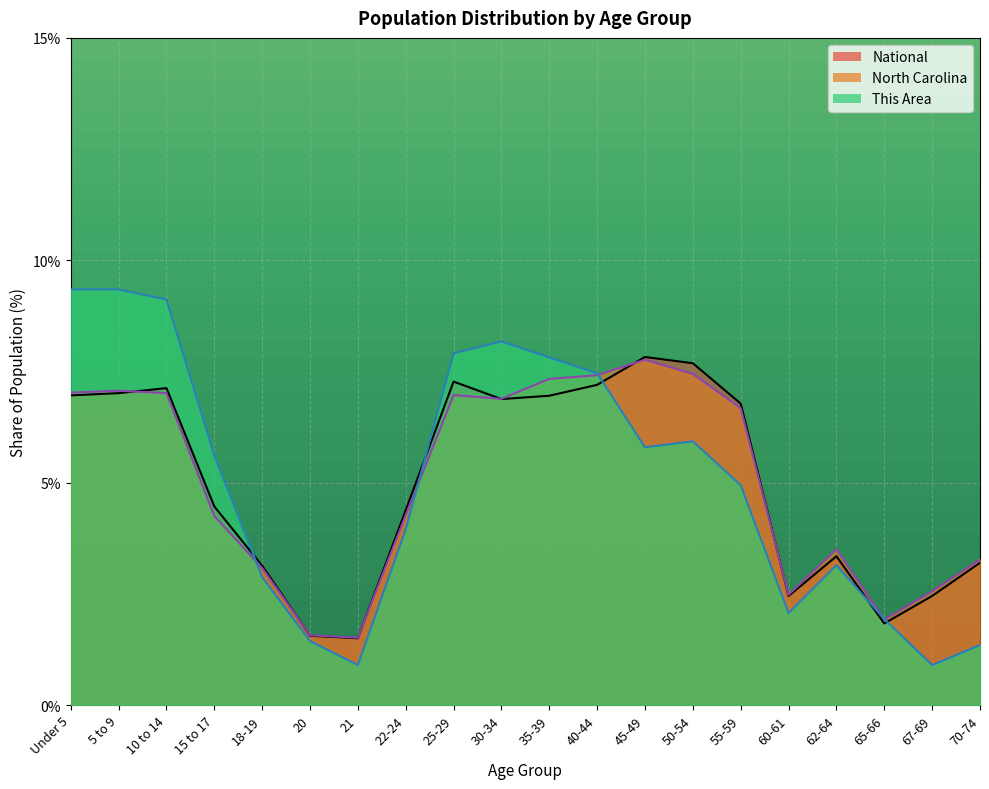

How many lines are shown in the chart?

3